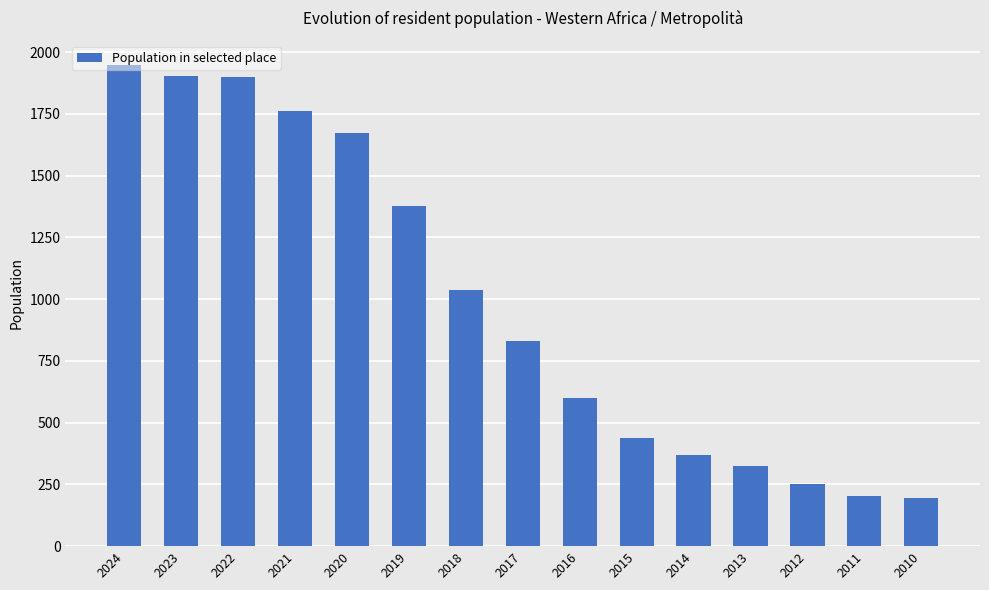

How many series are shown in this chart?

1